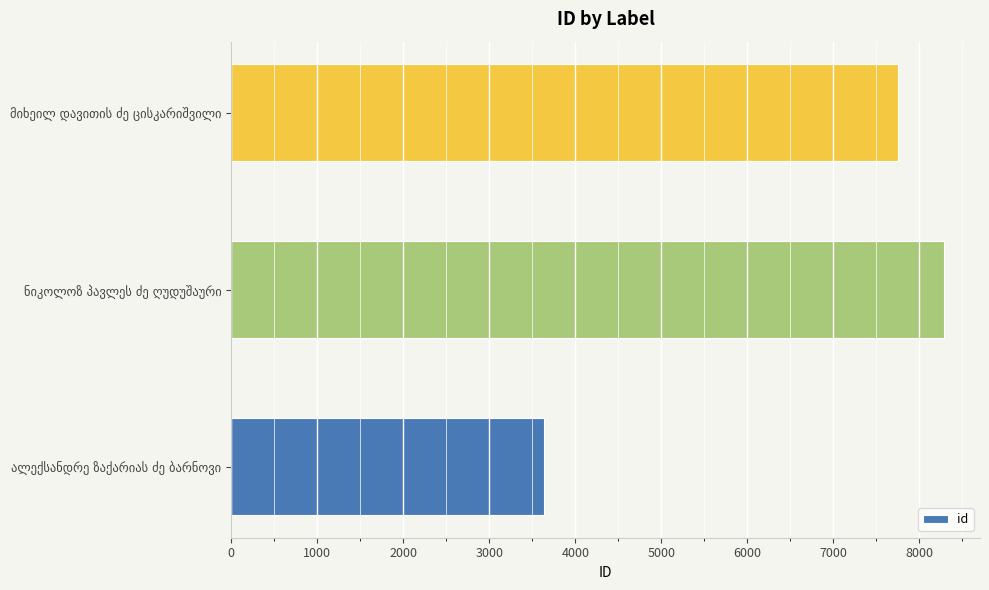

What is the sum of all values?

19678